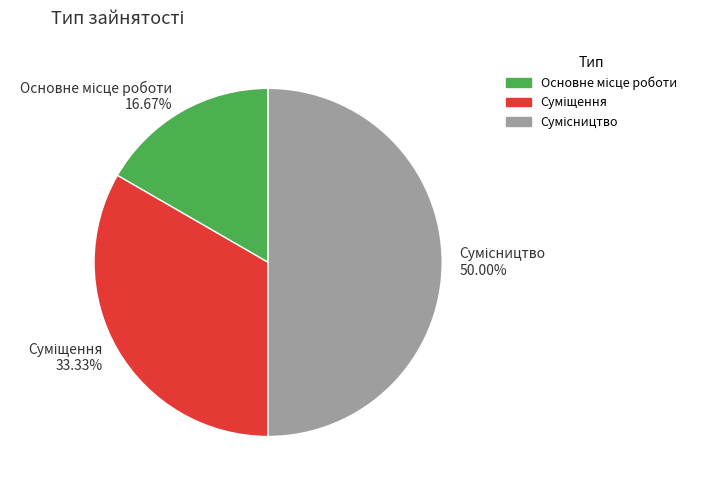

Is it true that Суміщення is 43% of the pie?

False